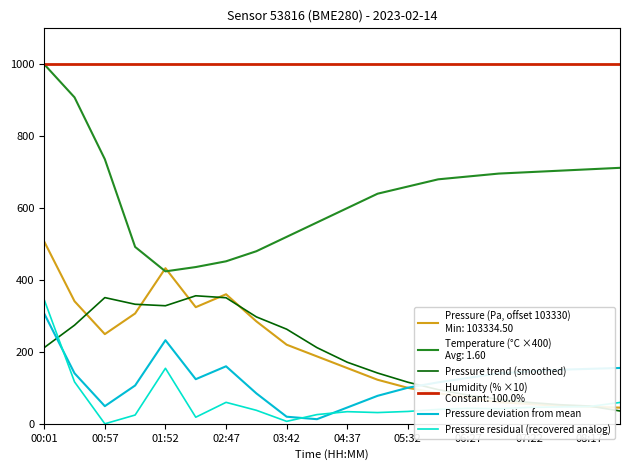

What is the greatest value displayed?

1000.0